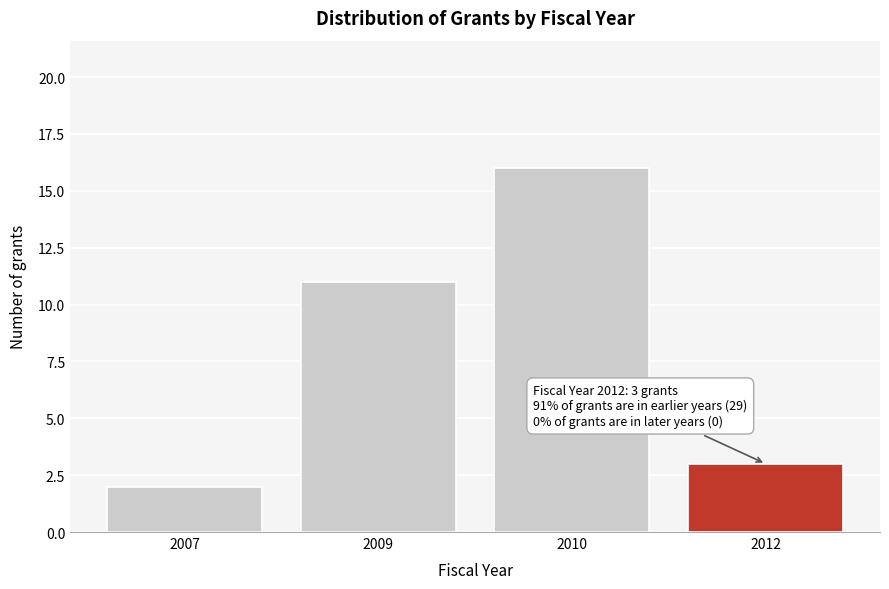

Reading right to left, transcribe all the data shown in this chart.

2012=3	2010=16	2009=11	2007=2